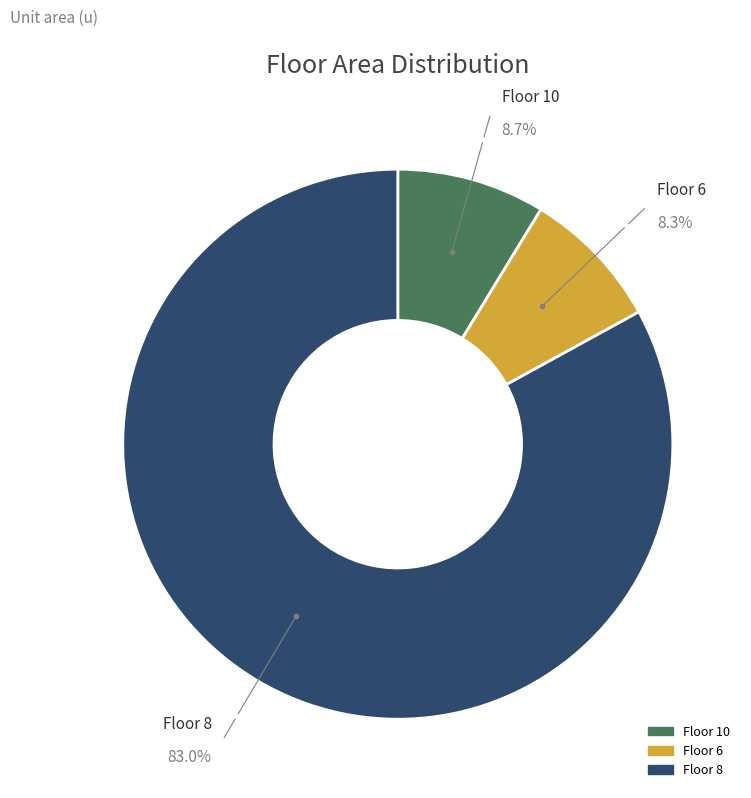

Which slice represents more than half of the pie?

Floor 8